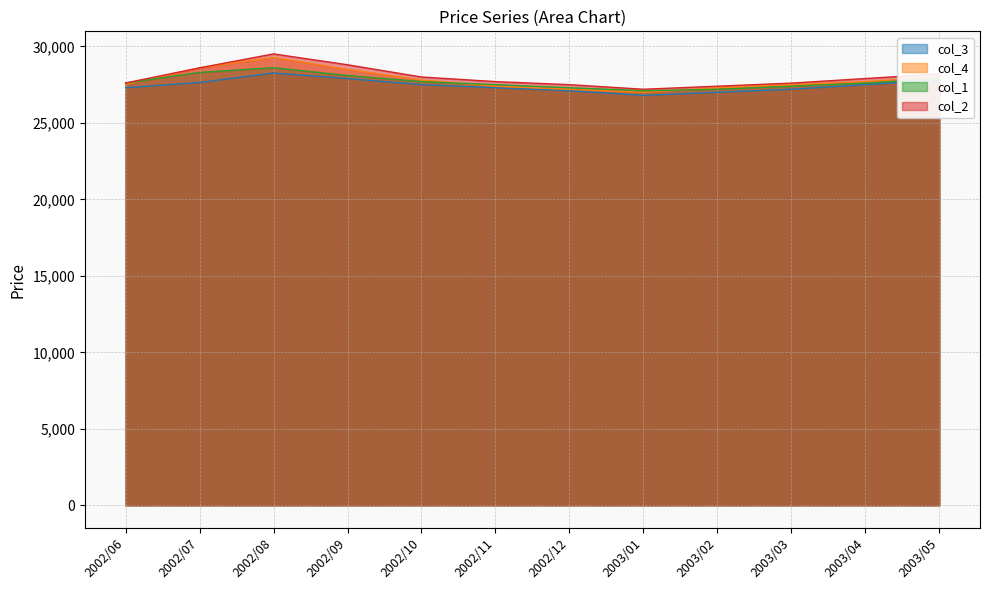

True or false: col_3 and col_2 cross at least once.

False